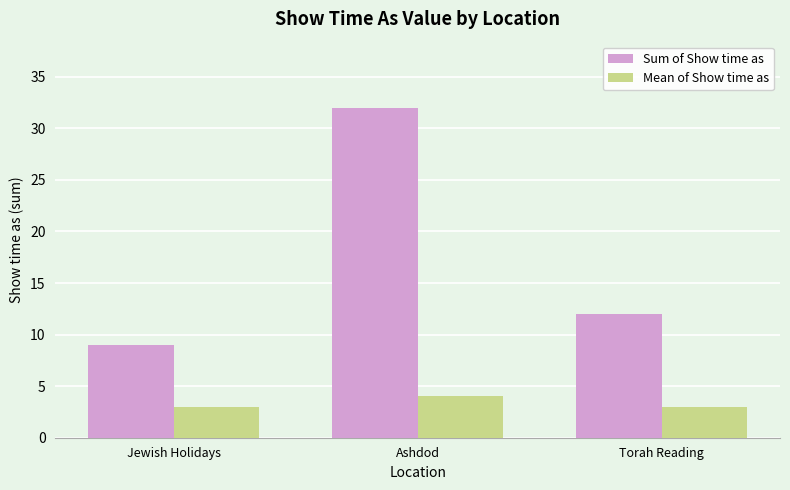

Rank the series by their maximum value, from highest to lowest.

Sum of Show time as, Mean of Show time as